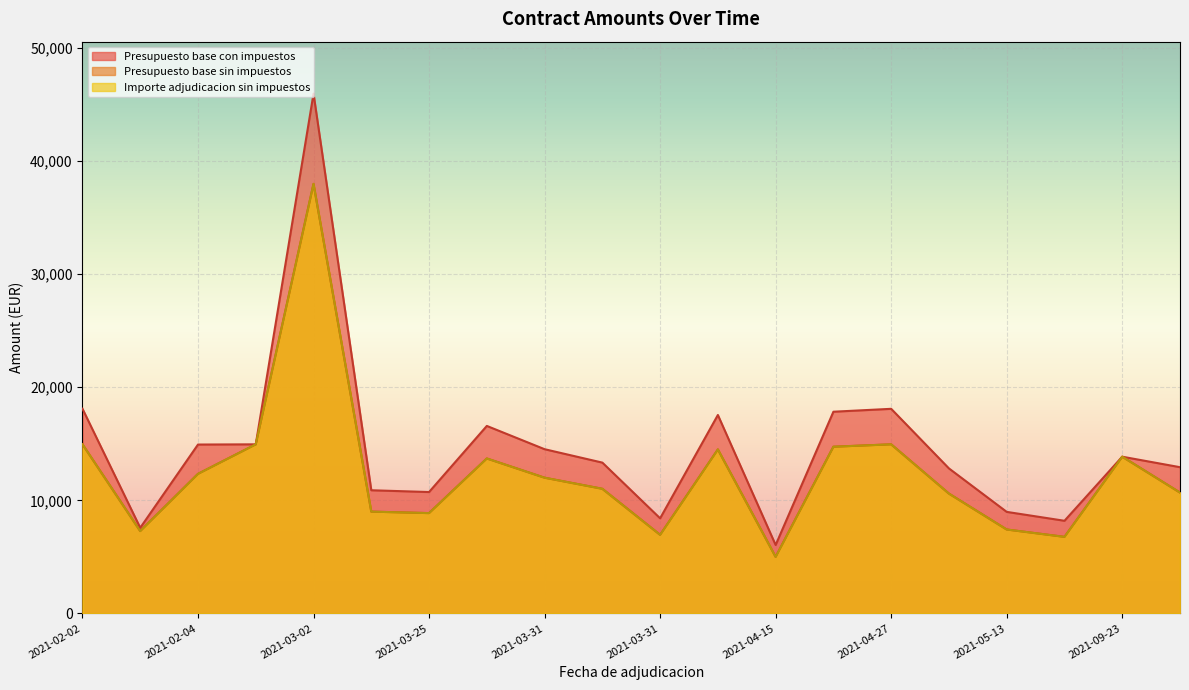

Is it true that Presupuesto base con impuestos equals 14931.4 at 2021-02-04?

True